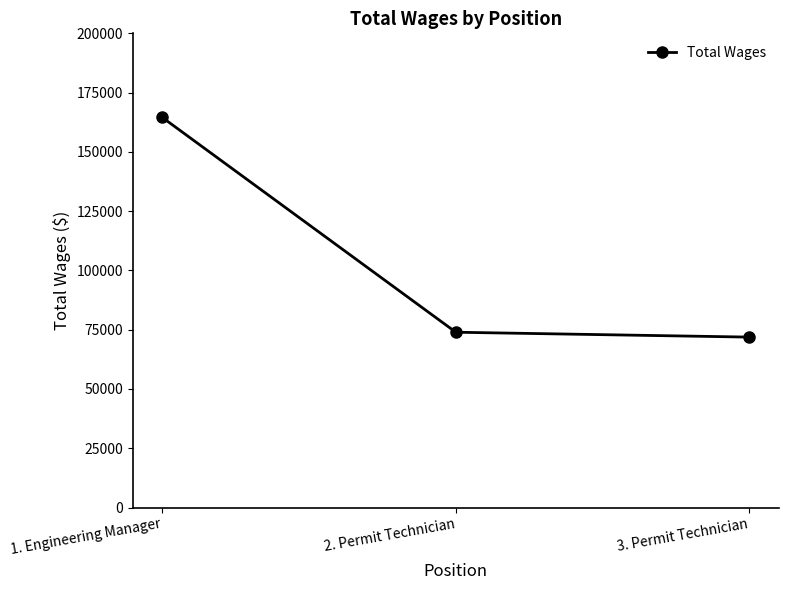

What is the value of the 1st point from the left?

164539